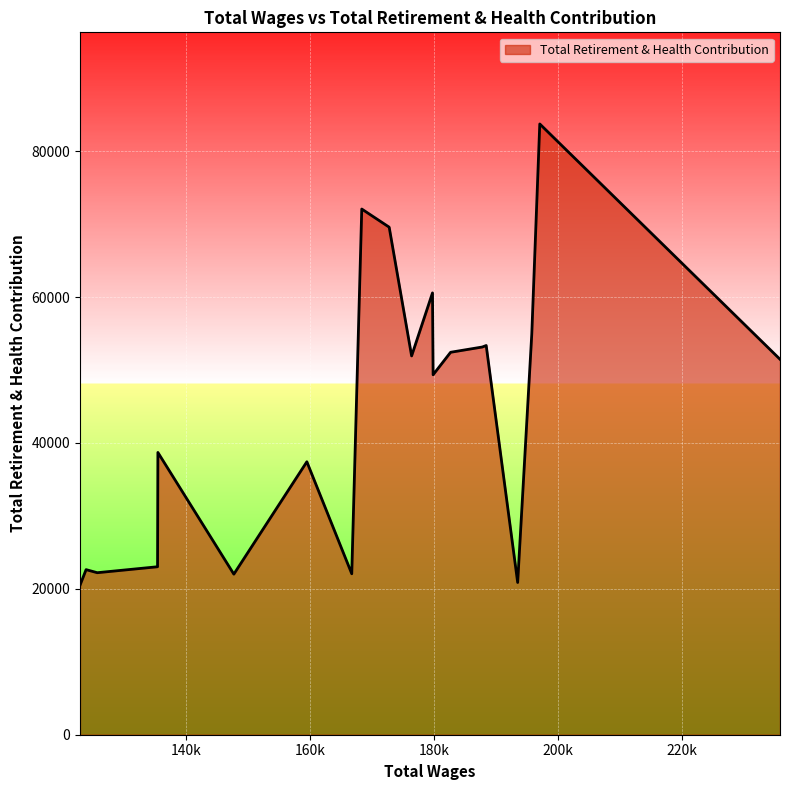

What is the difference between the maximum and minimum values?

63231